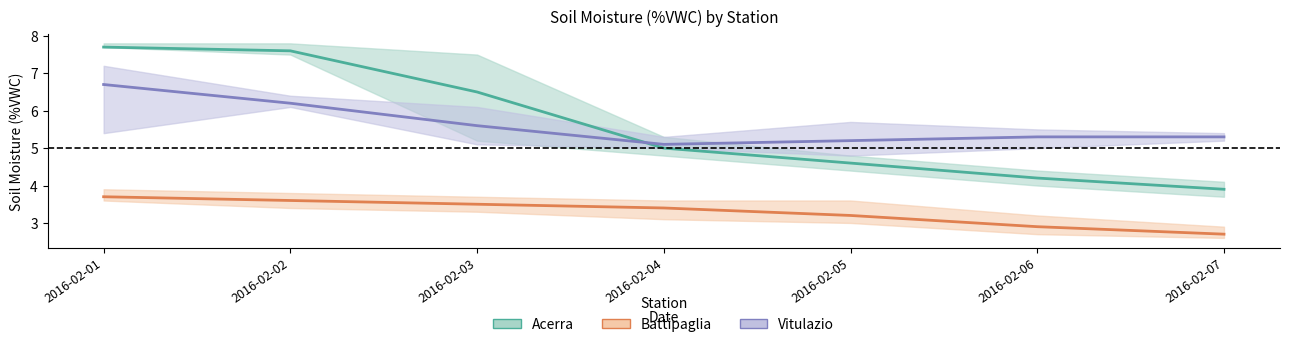

True or false: Battipaglia MED and Vitulazio MED intersect in this chart.

False